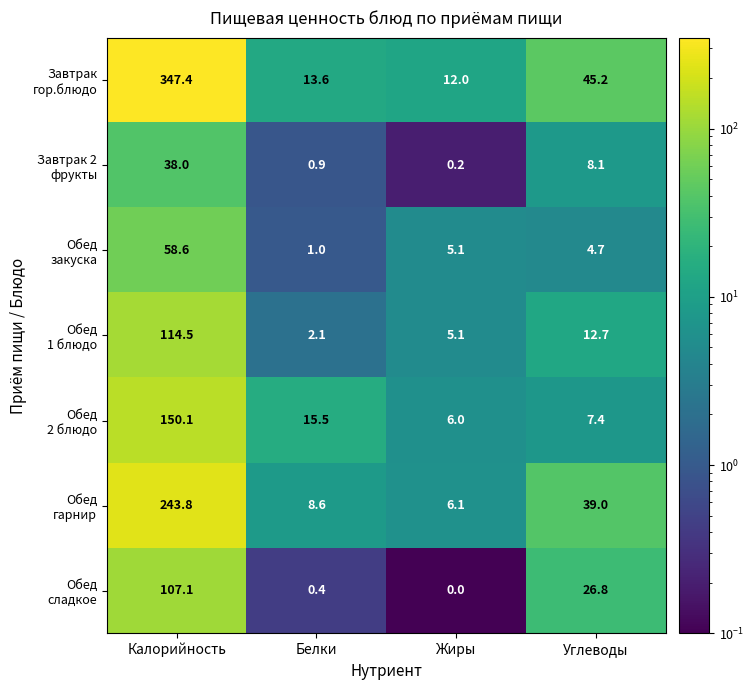

What is the spread (max minus min) of values at Жиры?

12.0